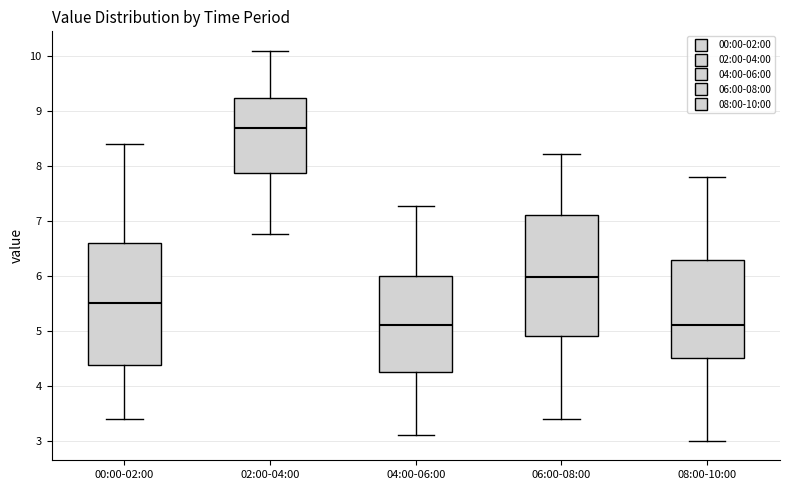

Reading left to right, transcribe this box plot: for each box, give where its median line is, the range the box spans, and where its two whiskers end, as read against the y-axis. The values are not printed on the chart, so give them approximately, as read against the axis.

00:00-02:00: median 5.5, box 4.4 to 6.6, whiskers 3.4 to 8.4
02:00-04:00: median 8.7, box 7.9 to 9.2, whiskers 6.8 to 10.1
04:00-06:00: median 5.1, box 4.3 to 6.0, whiskers 3.1 to 7.3
06:00-08:00: median 6.0, box 4.9 to 7.1, whiskers 3.4 to 8.2
08:00-10:00: median 5.1, box 4.5 to 6.3, whiskers 3.0 to 7.8